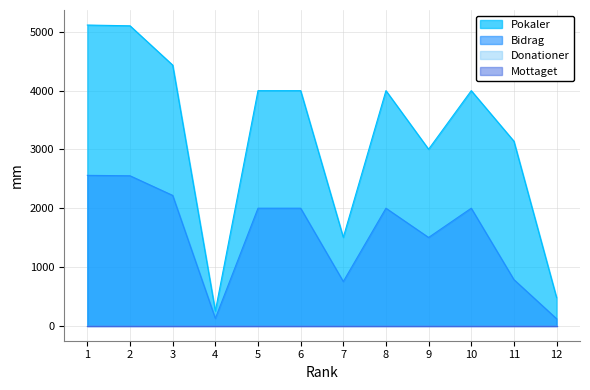

Where does the Bidrag series first go above 2000?

1